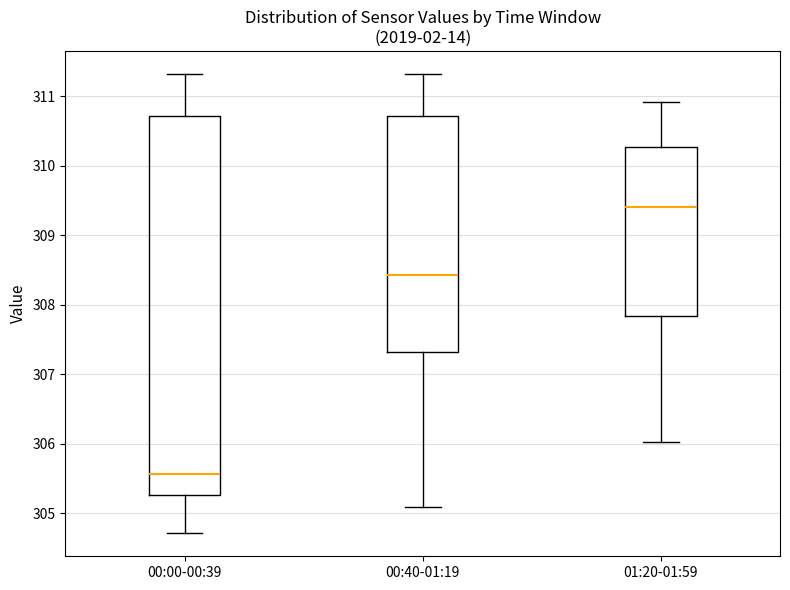

Reading left to right, read every box against the y-axis: the position of its median line, the range the box covers, and the ends of its whiskers. The values are not printed on the chart, so give them approximately, as read against the axis.

00:00-00:39: median 305.6, box 305.3 to 310.7, whiskers 304.7 to 311.3
00:40-01:19: median 308.4, box 307.3 to 310.7, whiskers 305.1 to 311.3
01:20-01:59: median 309.4, box 307.8 to 310.3, whiskers 306.0 to 310.9